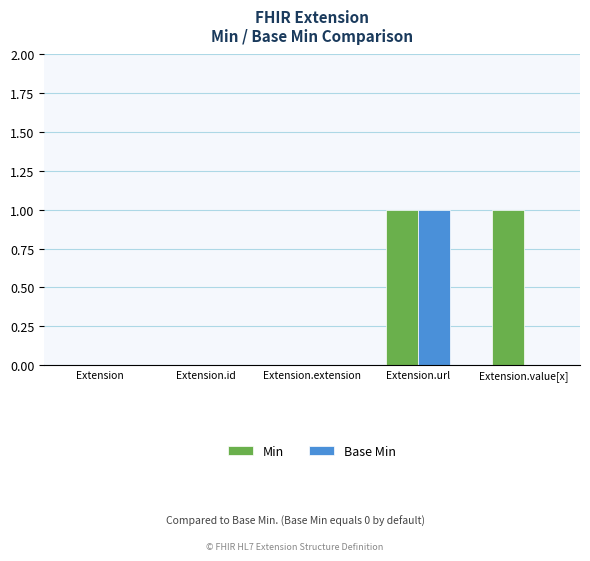

True or false: Base Min has a value of 0 at Extension.extension.

True